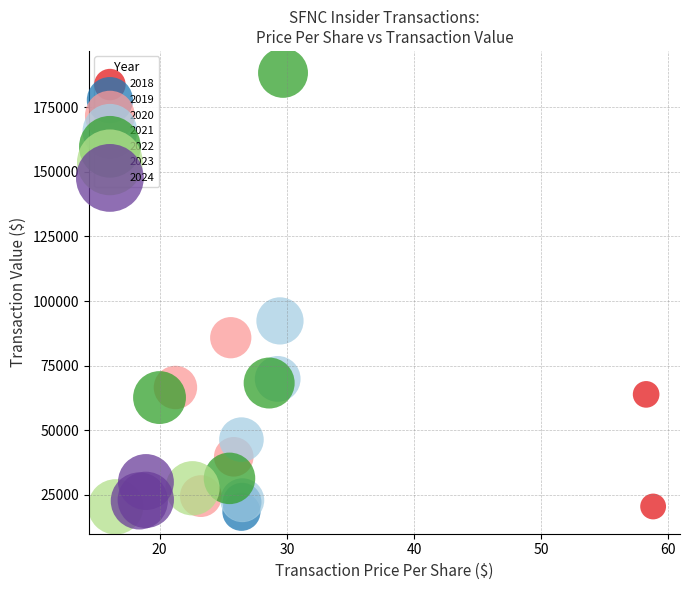

Which series reaches the minimum Y coordinate?

2019